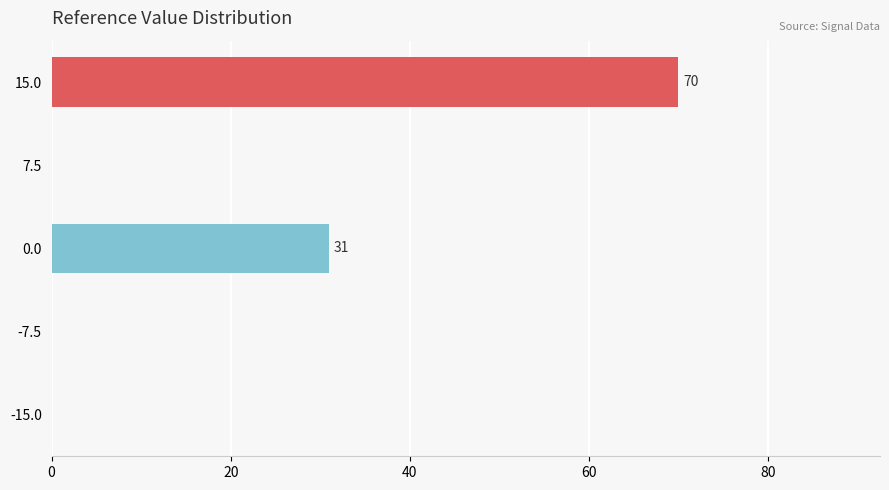

How many series are shown in this chart?

1